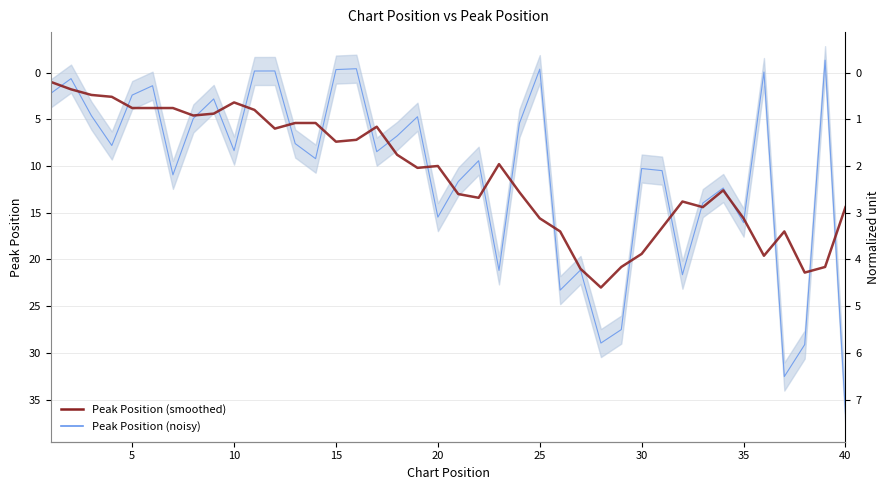

How many values in the Peak Position (noisy) series are below 8?

19